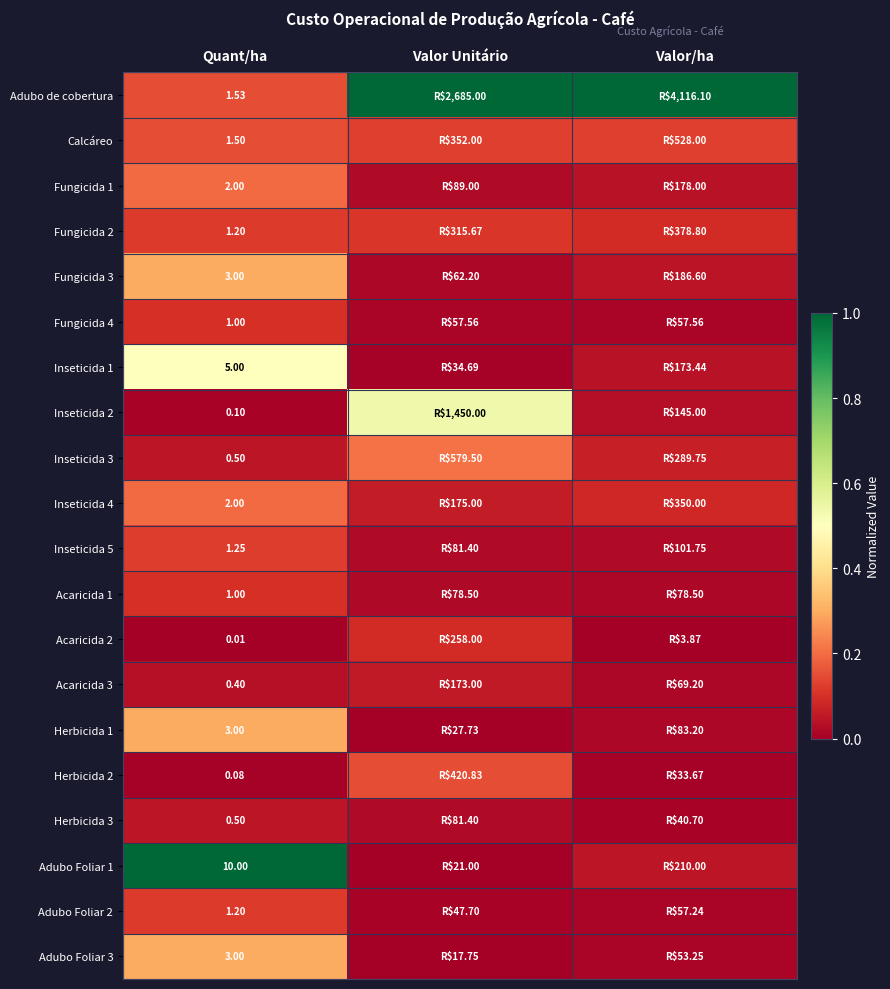

At how many categories does at least one series exceed 0?

3